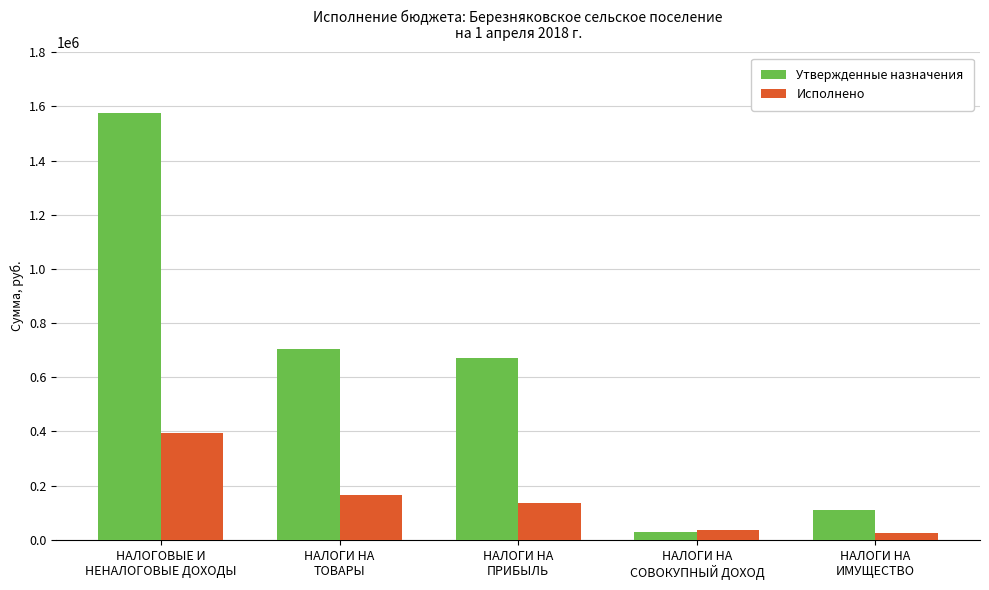

Is it true that Утвержденные назначения equals 705402.2 at НАЛОГИ НА
ТОВАРЫ?

True